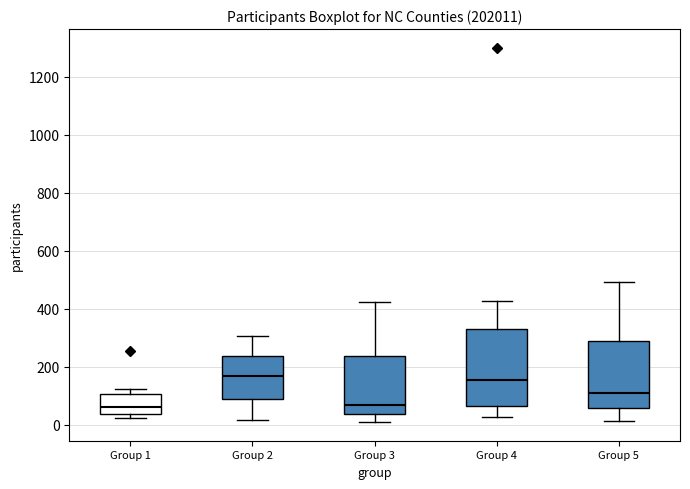

Reading left to right, transcribe this box plot: for each box, give where its median line is, the range the box spans, and where its two whiskers end, as read against the y-axis. The values are not printed on the chart, so give them approximately, as read against the axis.

Group 1: median 60, box 40 to 100, whiskers 20 to 120
Group 2: median 160, box 80 to 240, whiskers 20 to 300
Group 3: median 60, box 40 to 240, whiskers 20 to 420
Group 4: median 160, box 60 to 340, whiskers 20 to 420
Group 5: median 100, box 60 to 300, whiskers 20 to 500